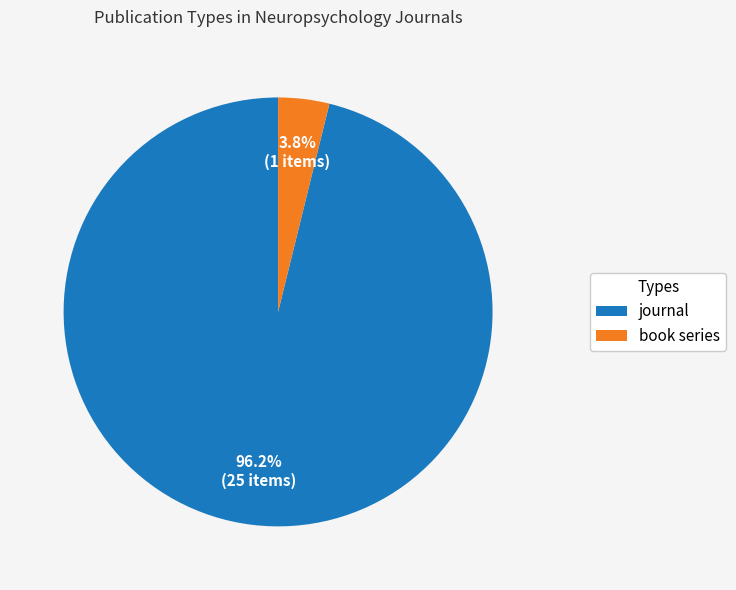

What percentage is the journal slice, to the nearest percent?

96%